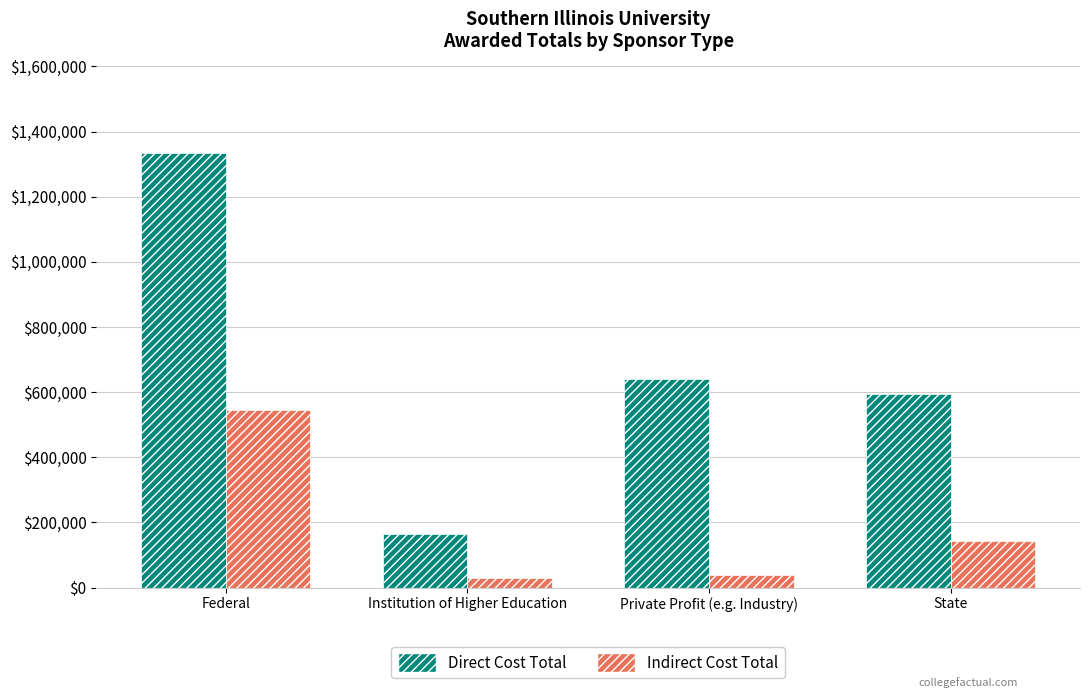

What is the total value across all series at State?

738341